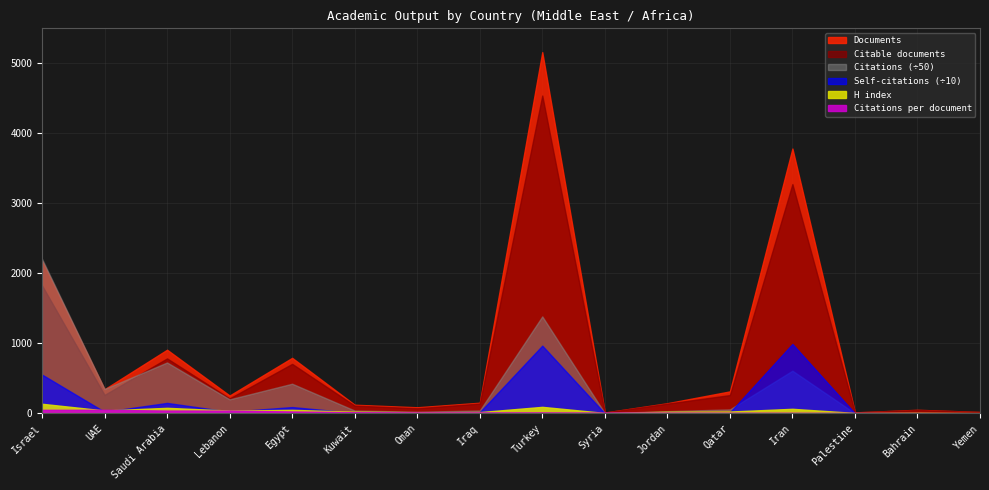

What is the value of the Citations per document point at the 13th from the left?

8.1